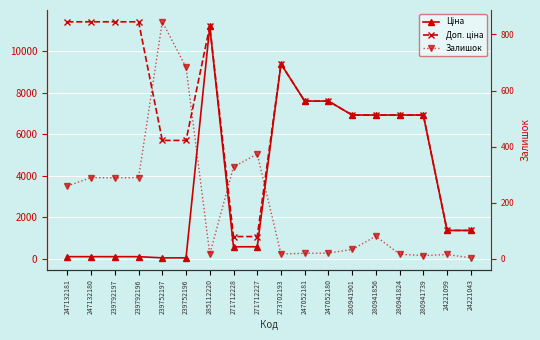

What is the difference between the second highest and second lowest values in the Залишок series?

671.0